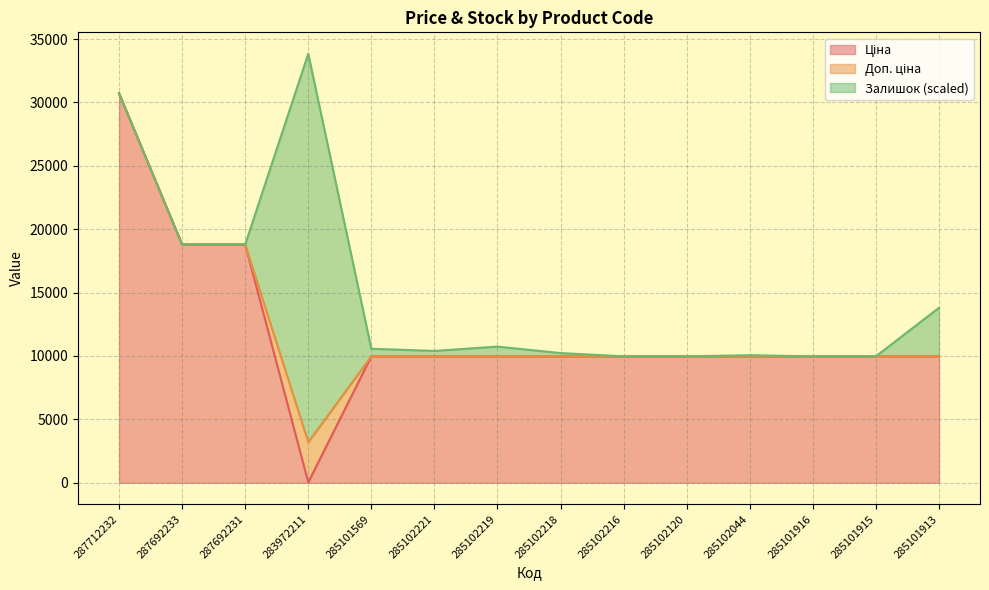

Where does the Ціна series first go above 9974?

287712232